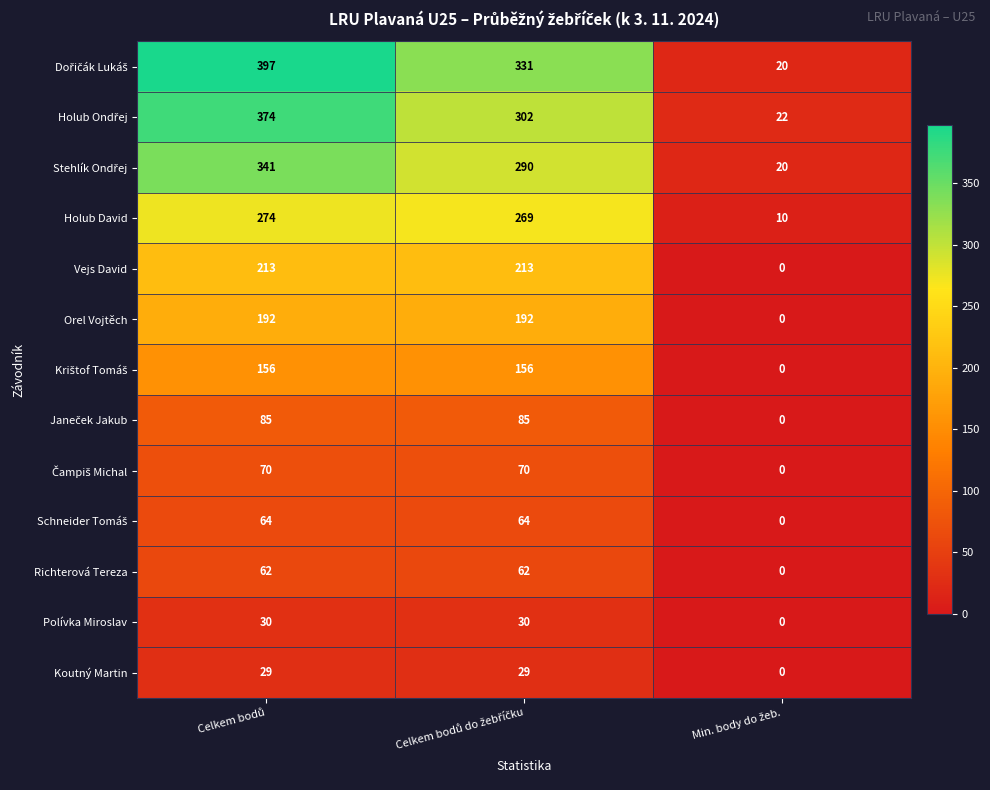

What is the sum of all Richterová Tereza values?

124